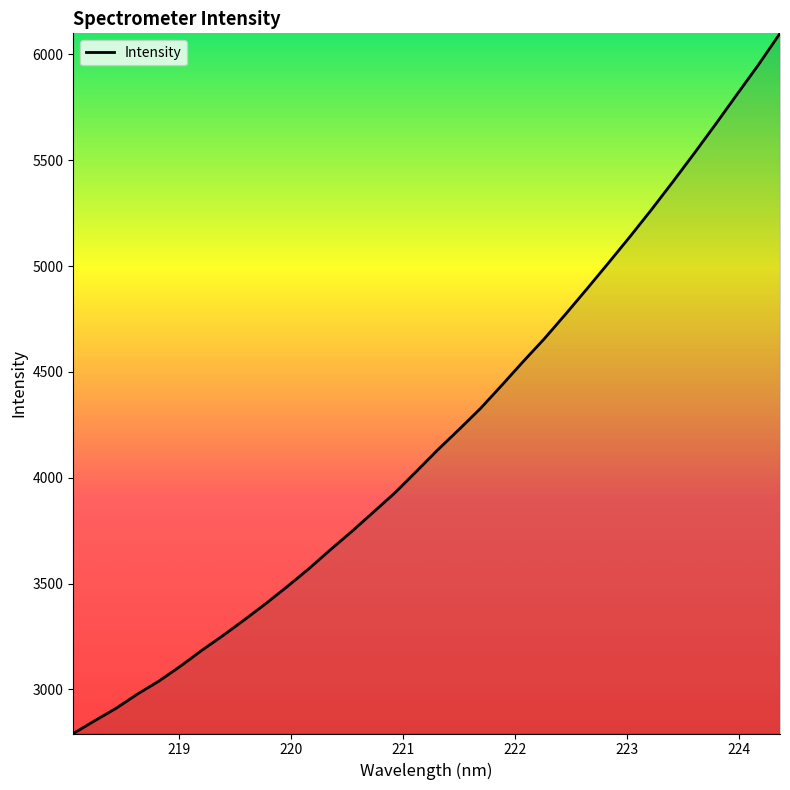

What is the smallest value displayed?

2791.3